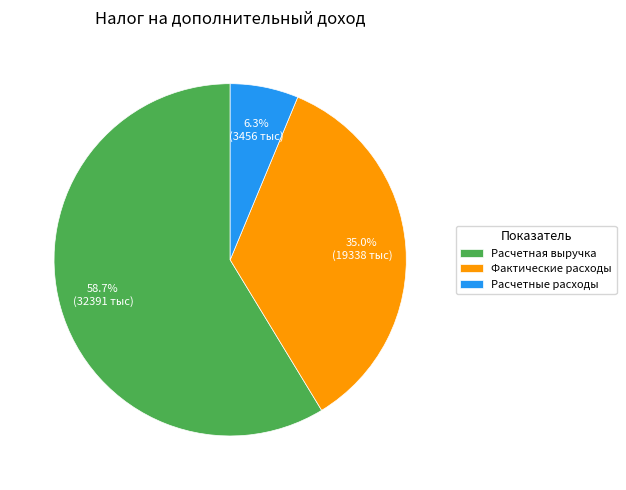

Which slice is the smallest?

Расчетные расходы